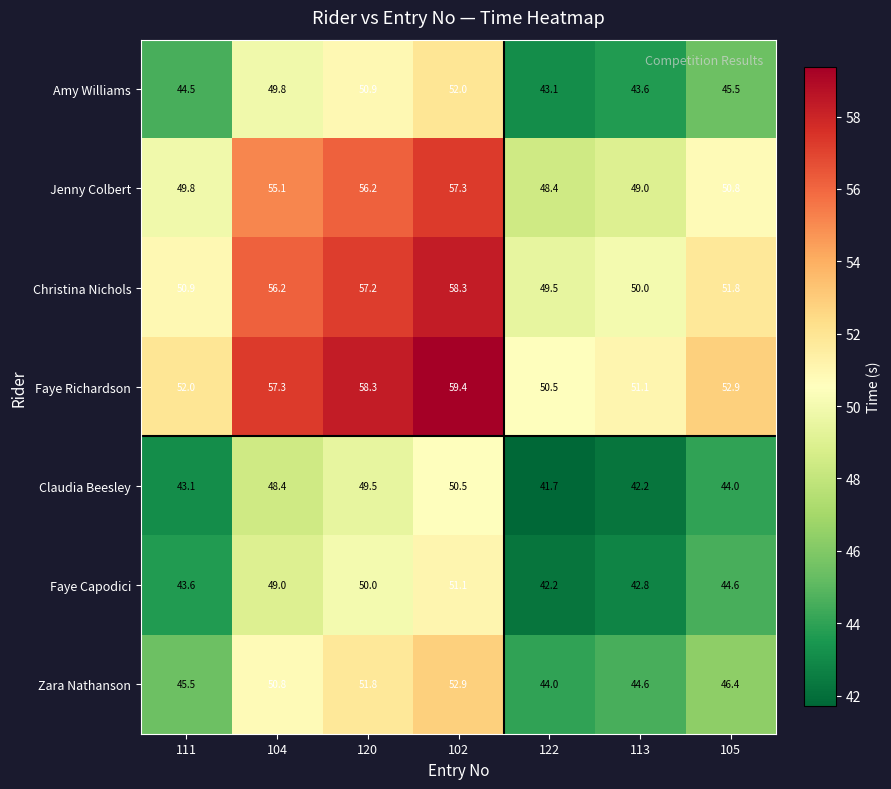

What is the difference between the Claudia Beesley values at 113 and 104?

6.2